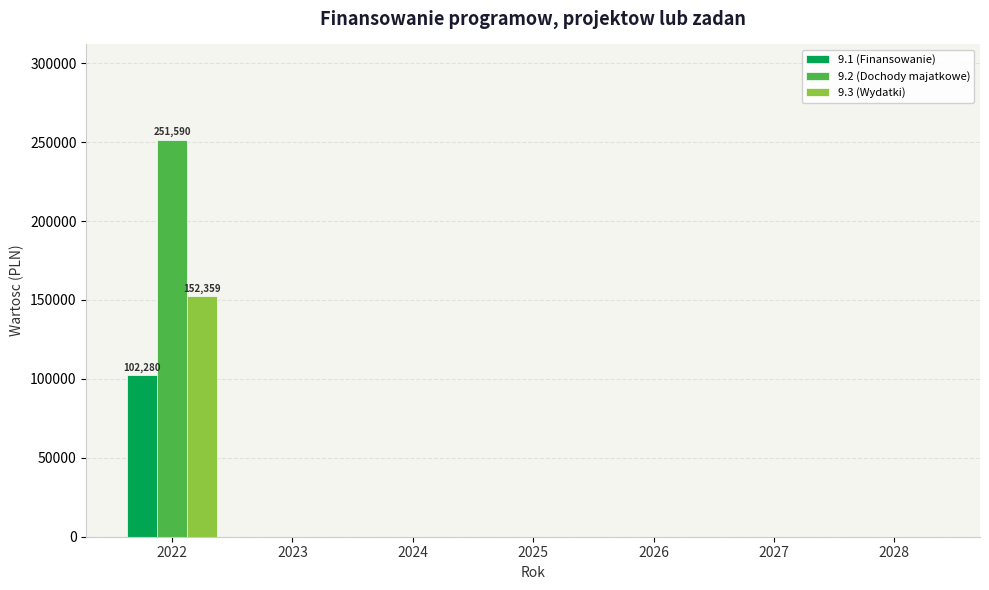

The value of 9.2 (Dochody majatkowe) at 2026 is 163325.2. True or false?

False